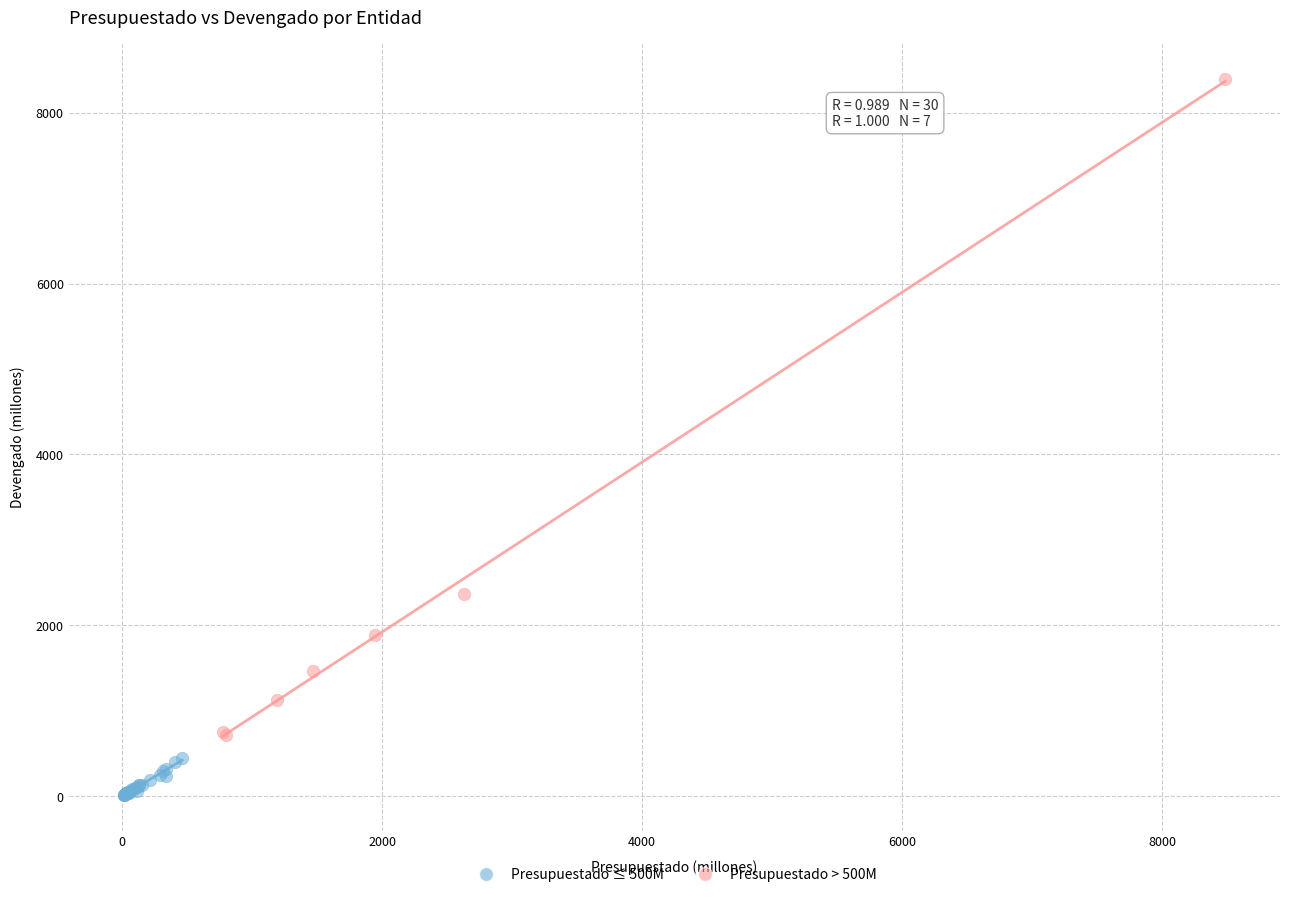

Which series reaches the minimum Y coordinate?

Presupuestado ≤ 500M